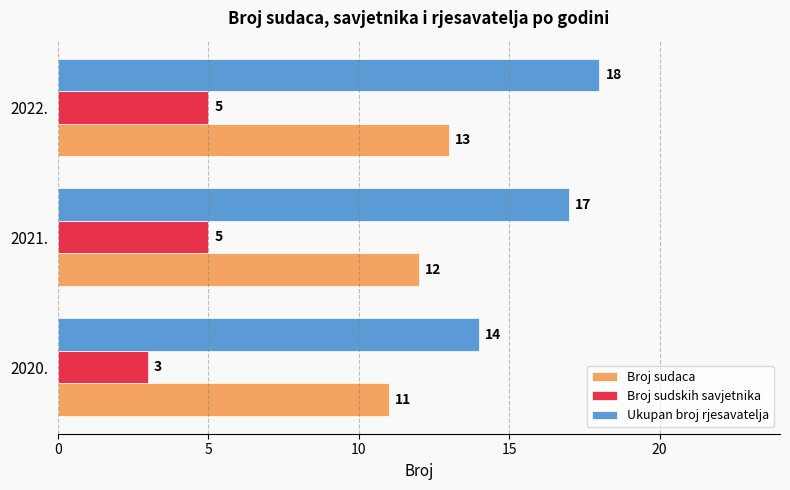

At which category does the chart reach its peak across all series?

2022.